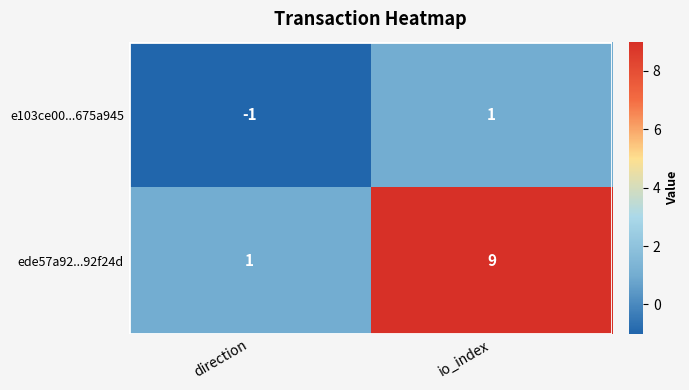

Which series has the largest total across all categories?

ede57a92...92f24d